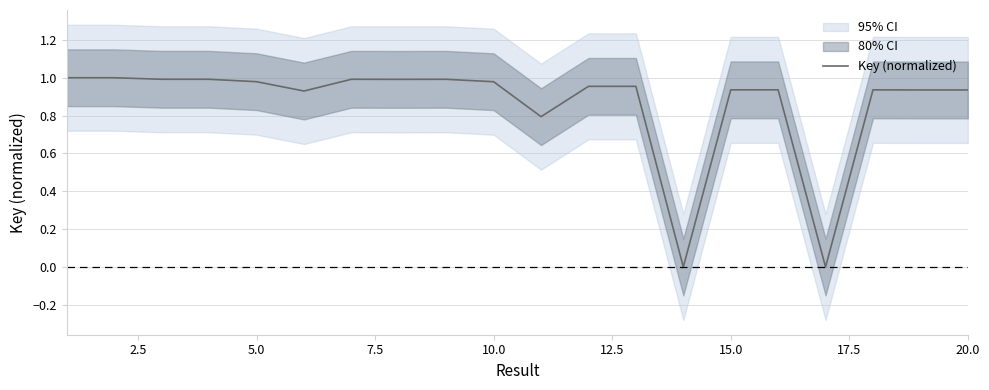

Reading left to right, extract all data points from this chart.

1.0	1.0	1.0	1.0	1.0	0.9	1.0	1.0	1.0	1.0	0.8	1.0	1.0	0.0	0.9	0.9	0.0	0.9	0.9	0.9